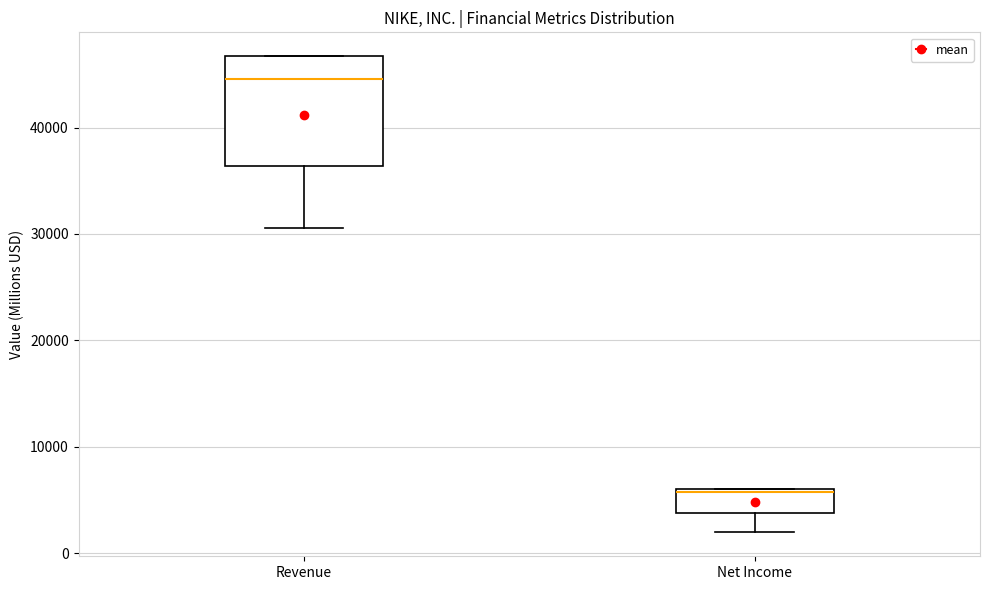

Comparing the boxes themselves (not the whiskers), which one is the tallest?

Revenue